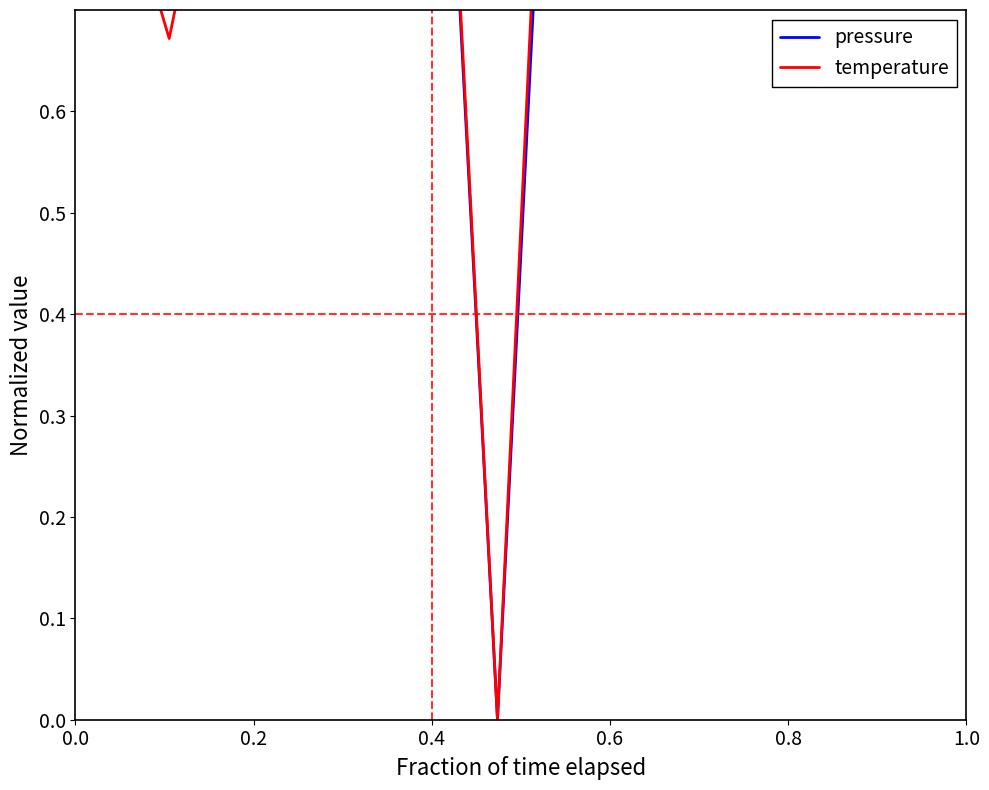

How many data points does each series have?

20